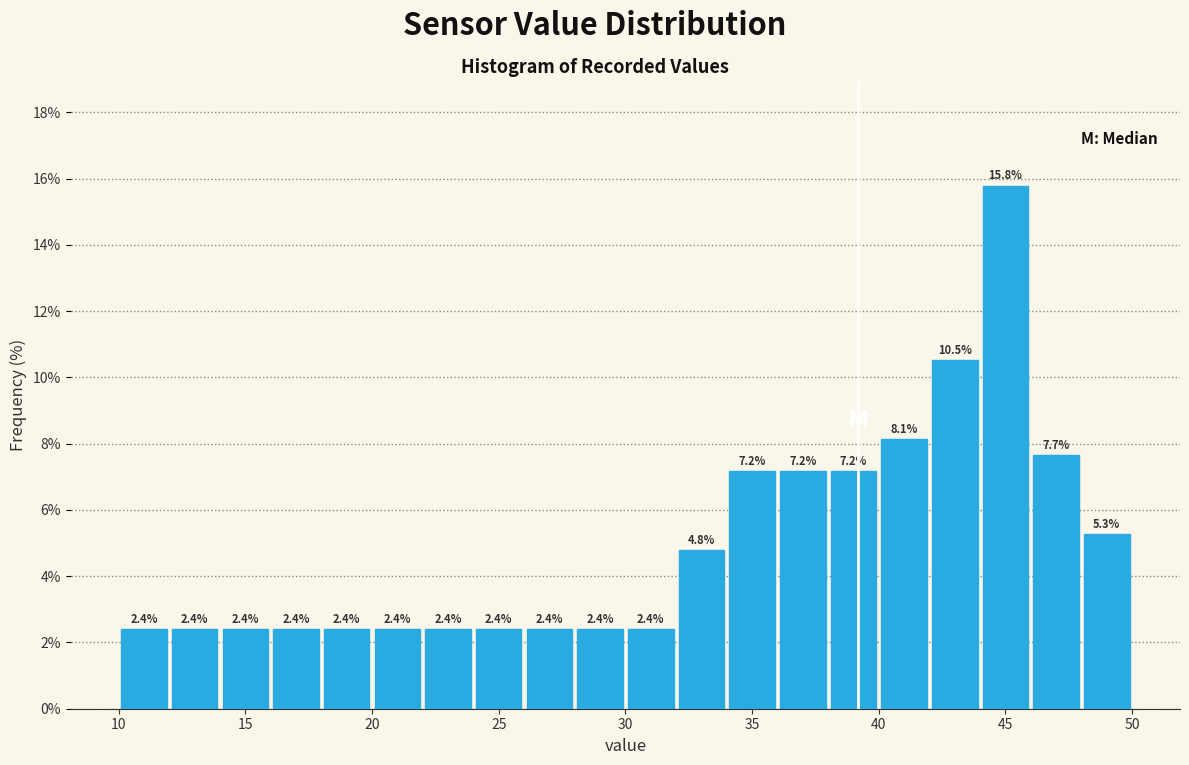

Reading left to right, transcribe this chart: for each bar, give the range it covers on the x-axis and its height.

10 to 12: 2.4
12 to 14: 2.4
14 to 16: 2.4
16 to 18: 2.4
18 to 20: 2.4
20 to 22: 2.4
22 to 24: 2.4
24 to 26: 2.4
26 to 28: 2.4
28 to 30: 2.4
30 to 32: 2.4
32 to 34: 4.8
34 to 36: 7.2
36 to 38: 7.2
38 to 40: 7.2
40 to 42: 8.1
42 to 44: 10.5
44 to 46: 15.8
46 to 48: 7.7
48 to 50: 5.3